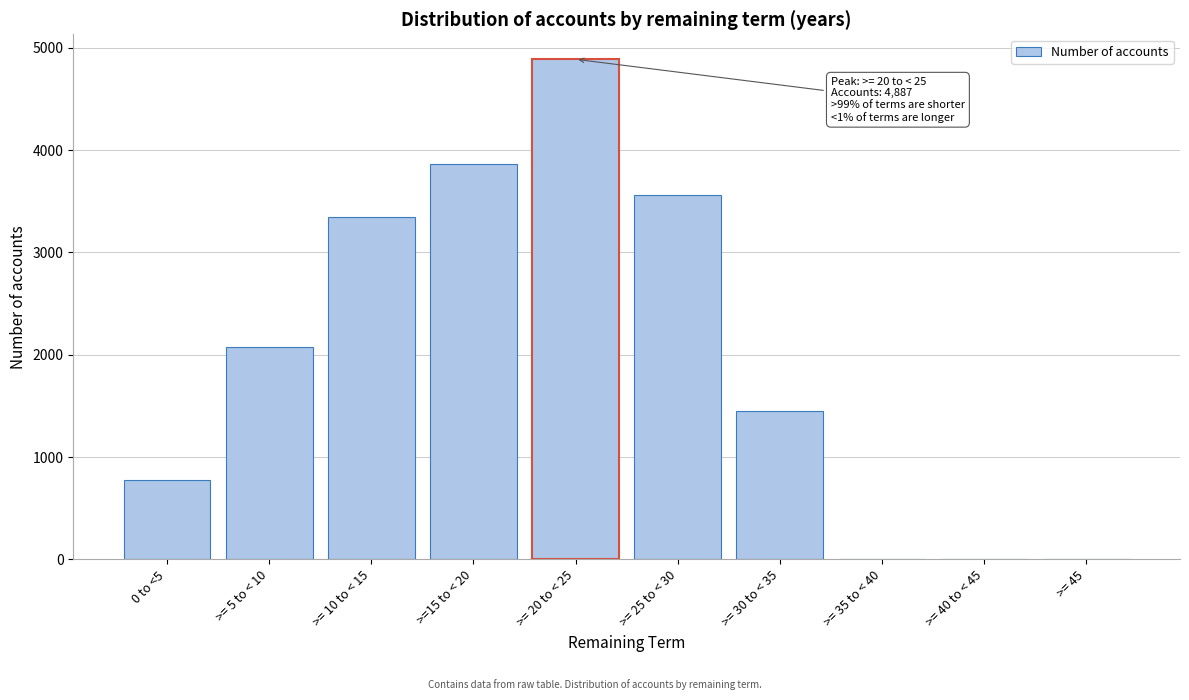

Reading left to right, transcribe all the data shown in this chart.

0 to <5=775	>= 5 to < 10=2078	>= 10 to < 15=3347	>=15 to < 20=3864	>= 20 to < 25=4887	>= 25 to < 30=3562	>= 30 to < 35=1455	>= 35 to < 40=0	>= 40 to < 45=0	>= 45=0